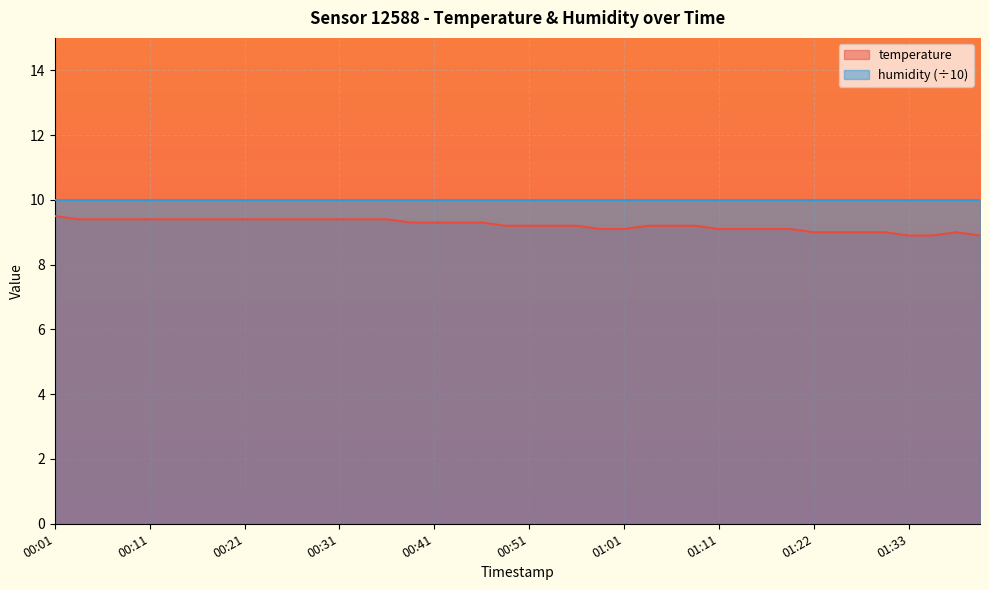

What is the label of the 4th point from the left?

00:09